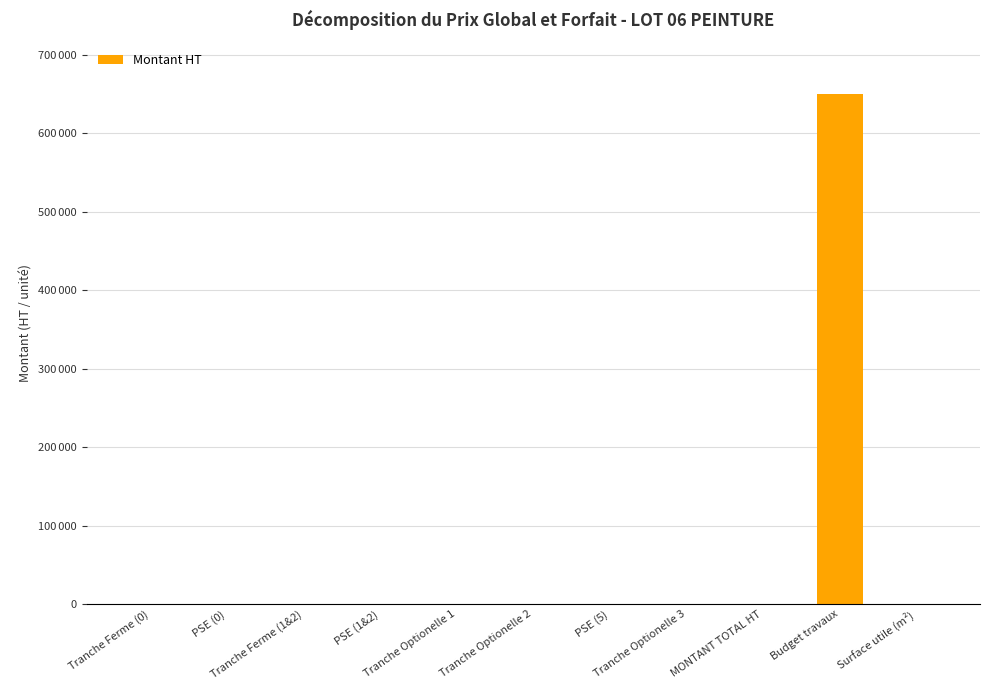

What is the label of the 11th bar from the right?

Tranche Ferme (0)